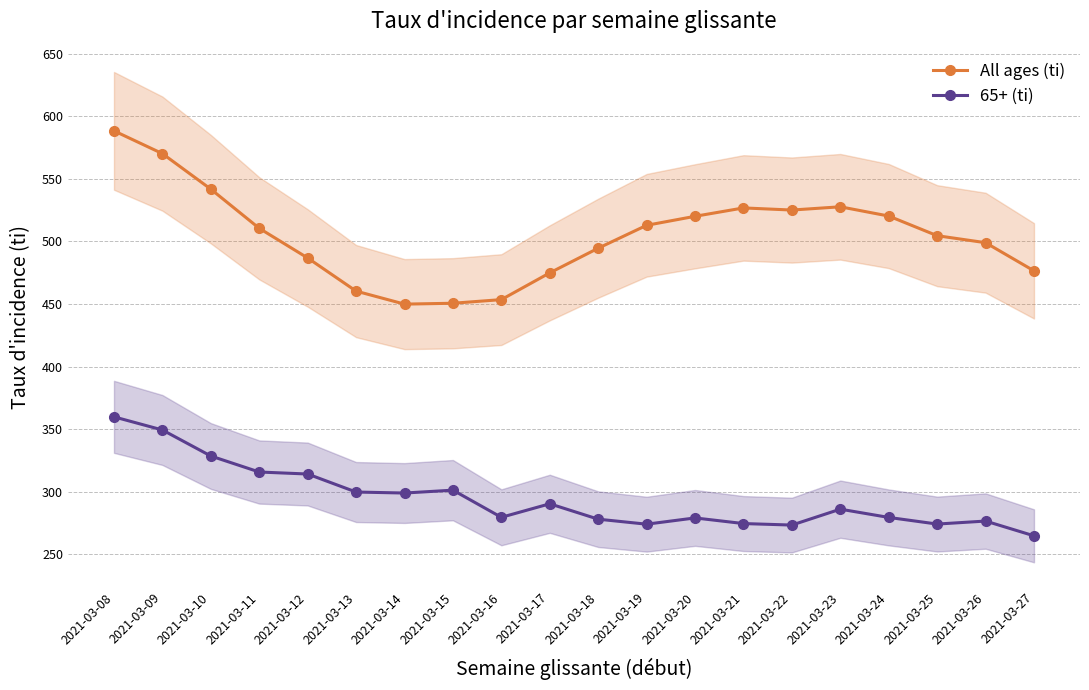

Reading right to left, list all the values displayed in this chart.

All ages (ti): 476.5	499.0	504.6	520.3	527.7	525.1	526.8	520.1	512.9	494.6	474.9	453.5	450.6	449.9	460.3	486.8	510.5	541.8	570.2	588.4
65+ (ti): 264.7	276.5	274.1	279.4	286.0	273.3	274.5	279.0	274.0	278.0	290.3	279.5	301.2	298.9	299.7	314.1	315.7	328.5	349.3	359.8